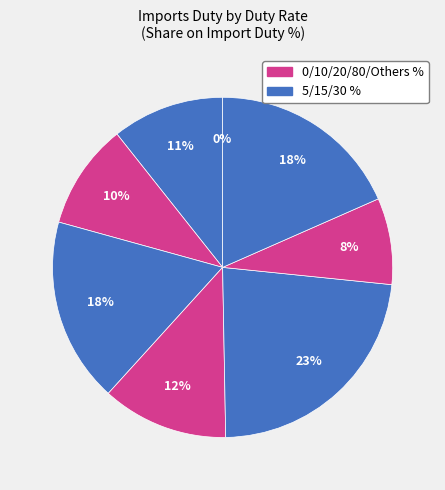

Does 80% represent more than half of the total?

No